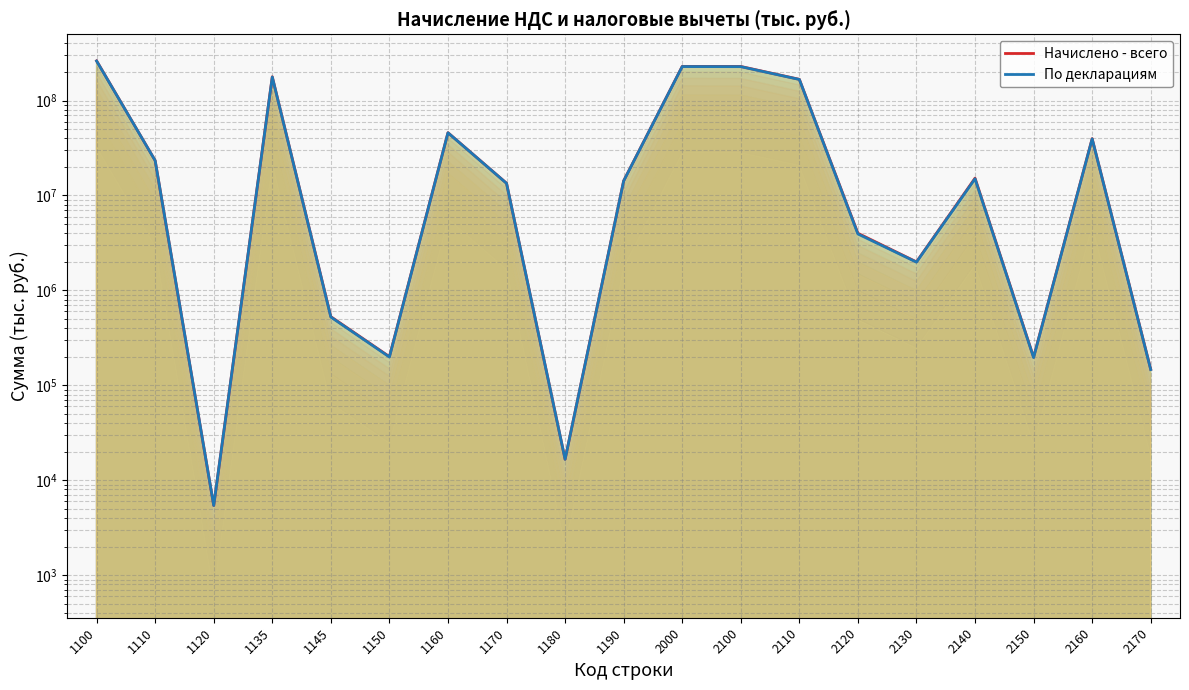

How many data points in Начислено - всего are above 14272289?

9